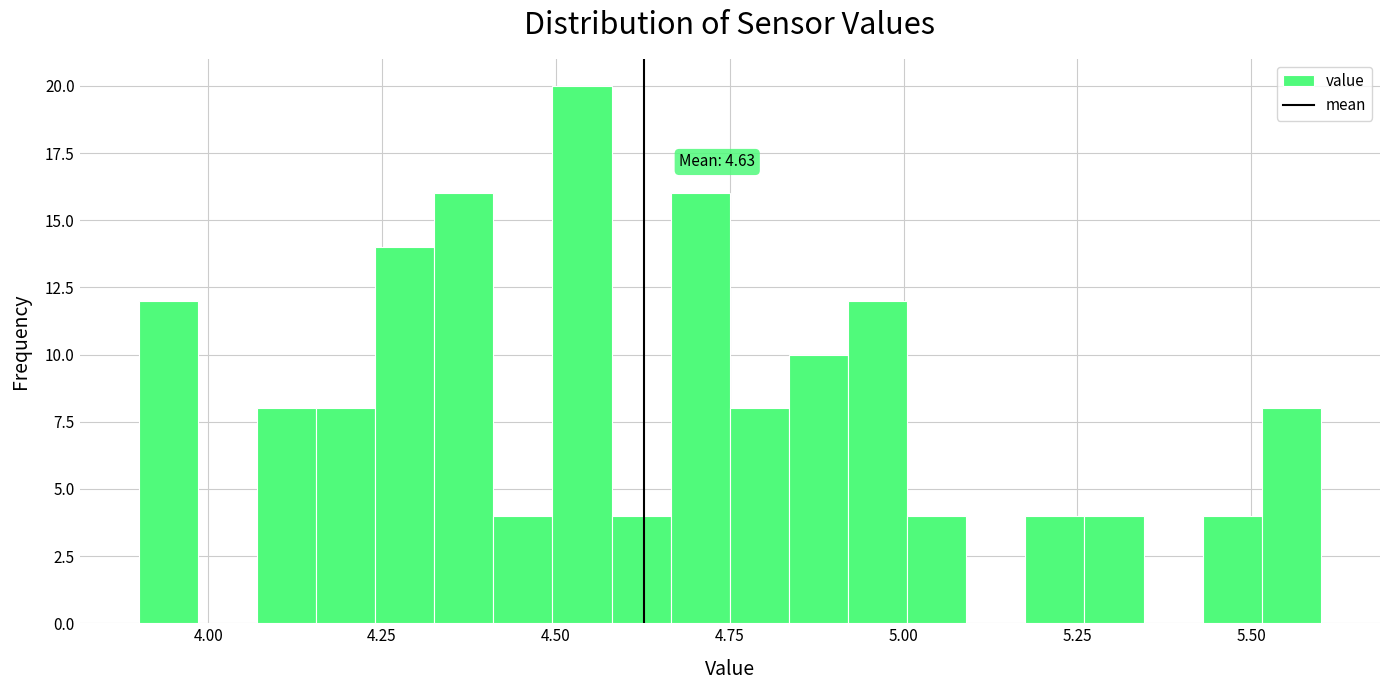

Read against the x-axis, roughly where is the centre of the tallest bar?

4.55